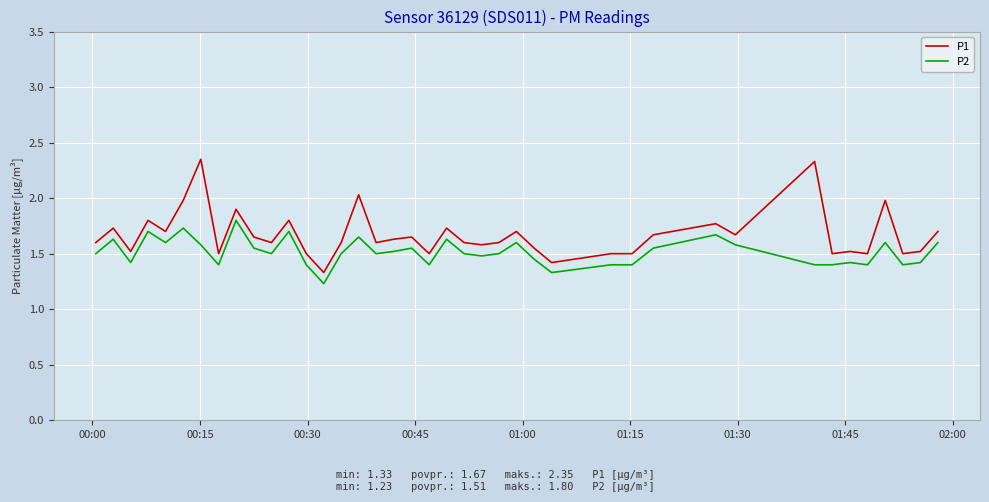

What is the minimum value shown in the chart?

1.2